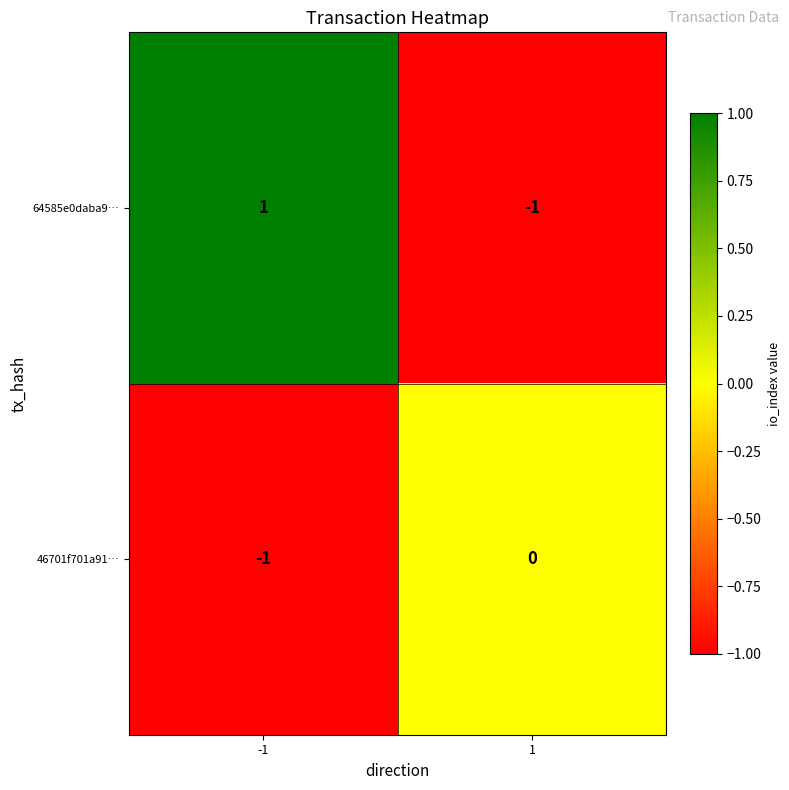

Rank the series at -1 from lowest to highest value.

46701f701a91…, 64585e0daba9…